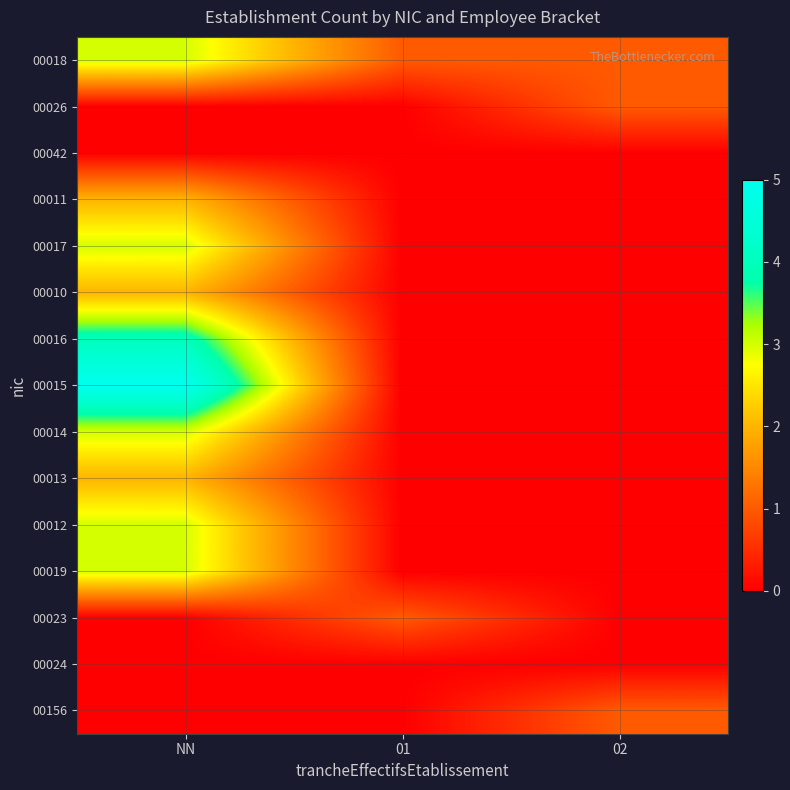

Reading right to left, what are all the values shown in this chart?

00018: 02=1	01=1	NN=3
00026: 02=1	01=0	NN=0
00042: 02=0	01=0	NN=0
00011: 02=0	01=0	NN=2
00017: 02=0	01=0	NN=3
00010: 02=0	01=0	NN=2
00016: 02=0	01=0	NN=4
00015: 02=0	01=0	NN=5
00014: 02=0	01=0	NN=3
00013: 02=0	01=0	NN=2
00012: 02=0	01=0	NN=3
00019: 02=0	01=0	NN=3
00023: 02=0	01=1	NN=0
00024: 02=0	01=0	NN=0
00156: 02=1	01=0	NN=0